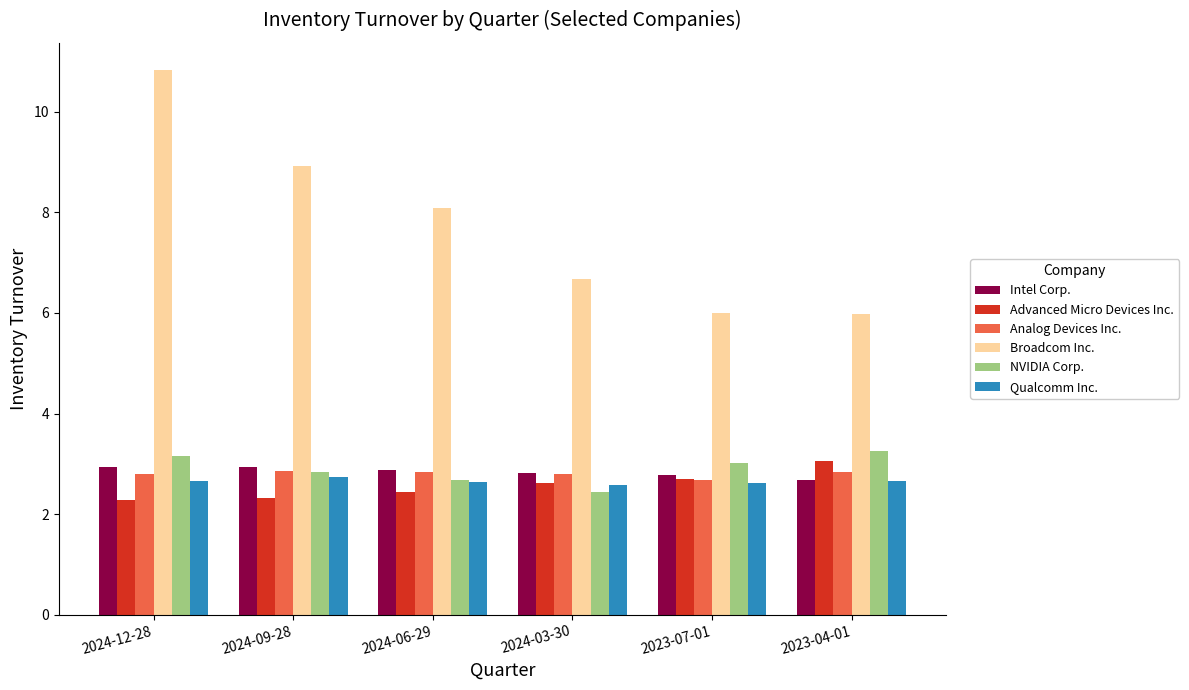

What is the average value of the NVIDIA Corp. series?

2.9